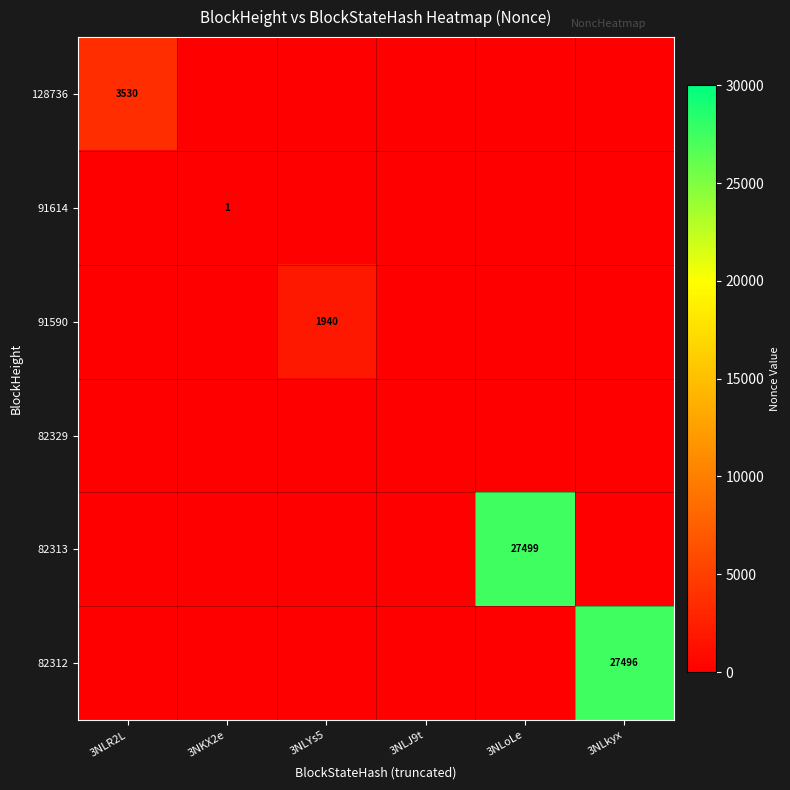

At which label does 82313 reach its minimum?

3NLR2L